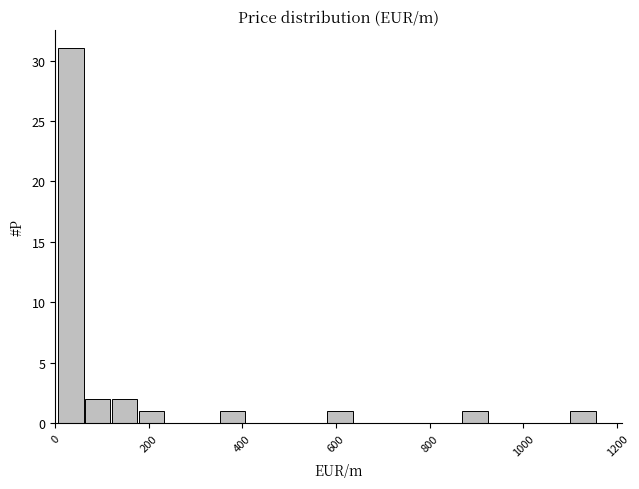

Read against the x-axis, roughly where is the centre of the tallest bar?

40